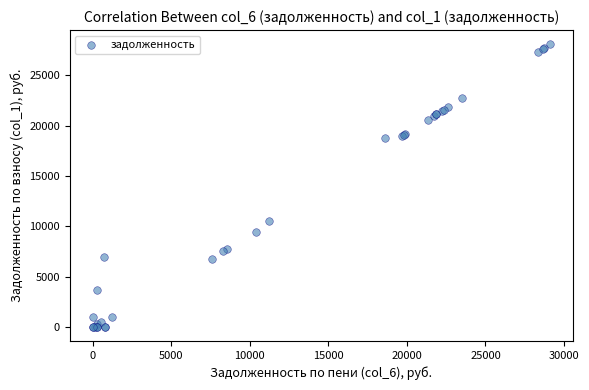

What Y value in the scatter plot is closest to 14055?

10479.3